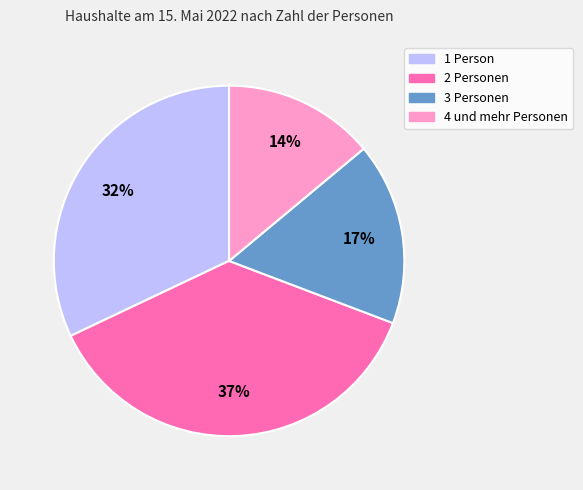

Which category has the biggest portion of the pie?

2 Personen